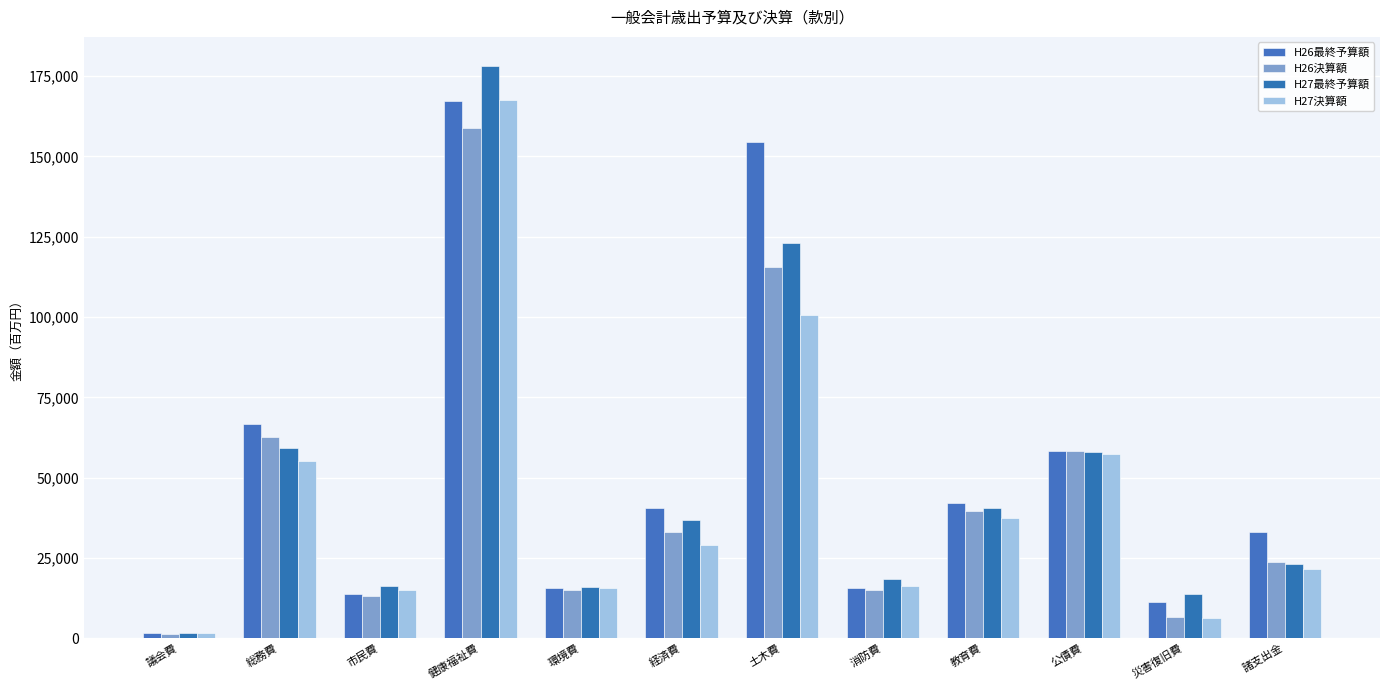

What is the difference between the H26決算額 values at 経済費 and 諸支出金?

9233617